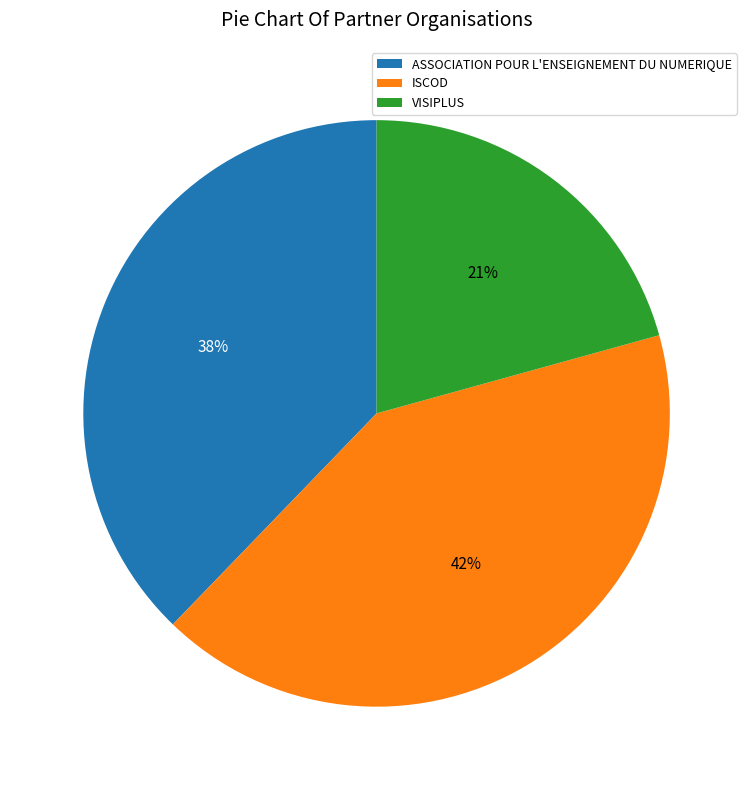

Count the number of slices in the pie.

3